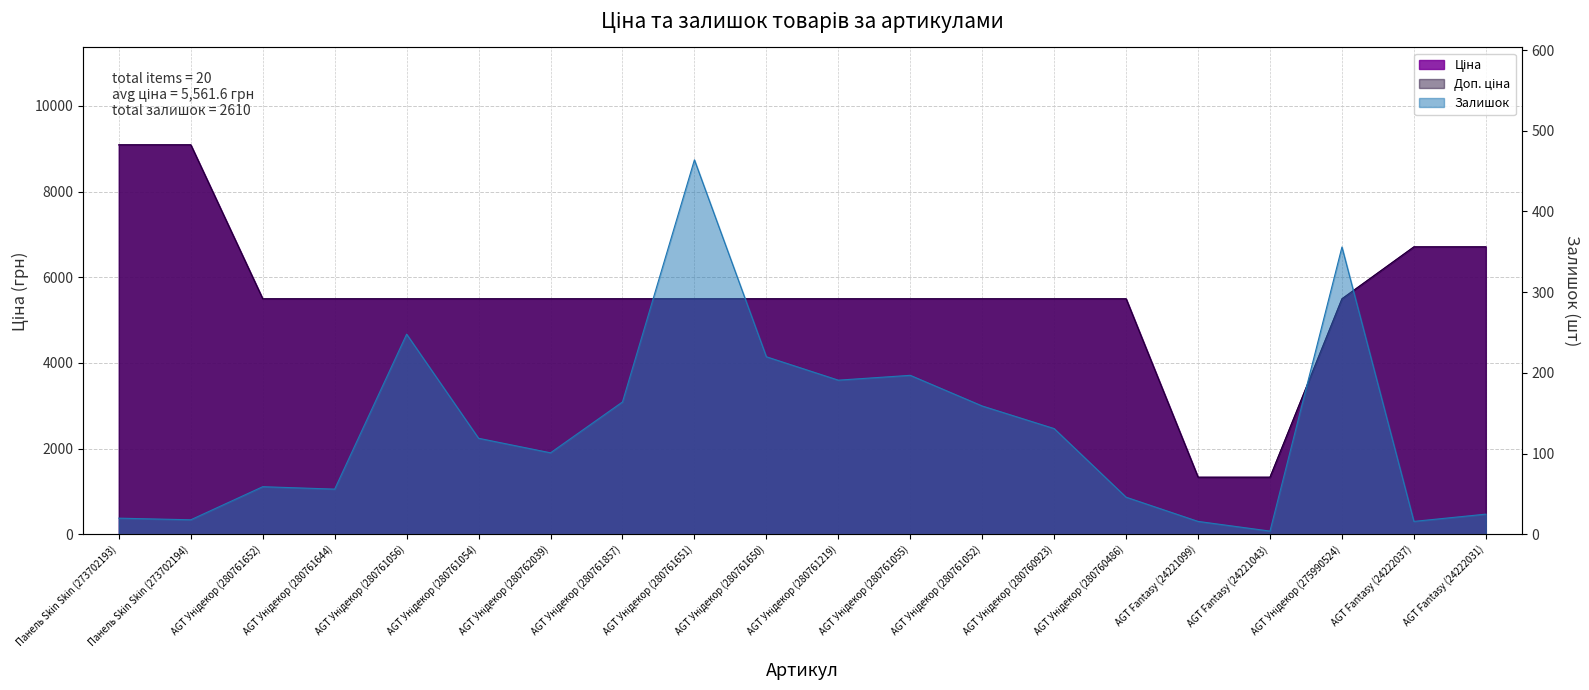

At how many categories does at least one series exceed 3609?

18